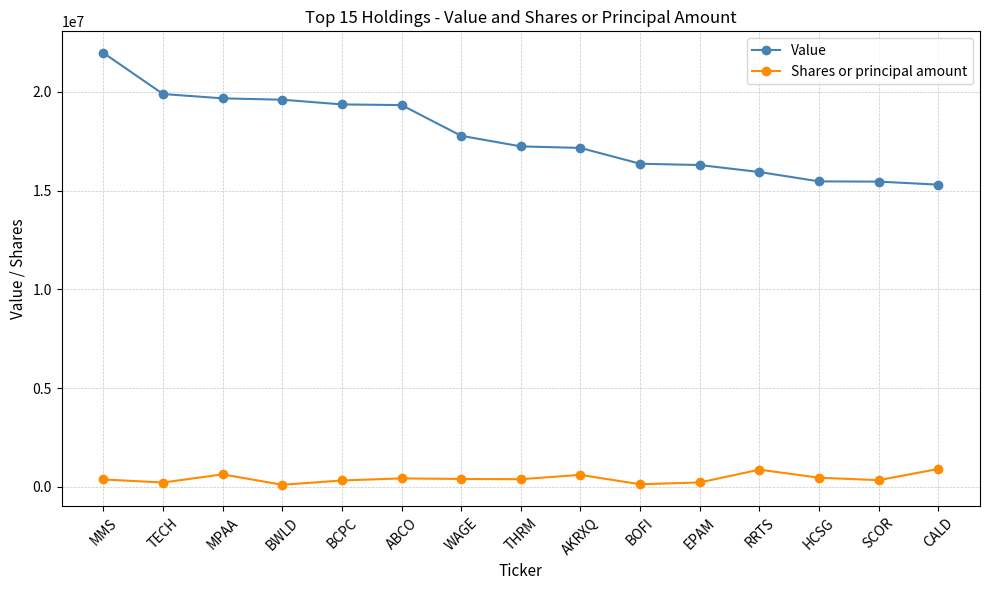

What is the highest value of the Shares or principal amount series?

900358